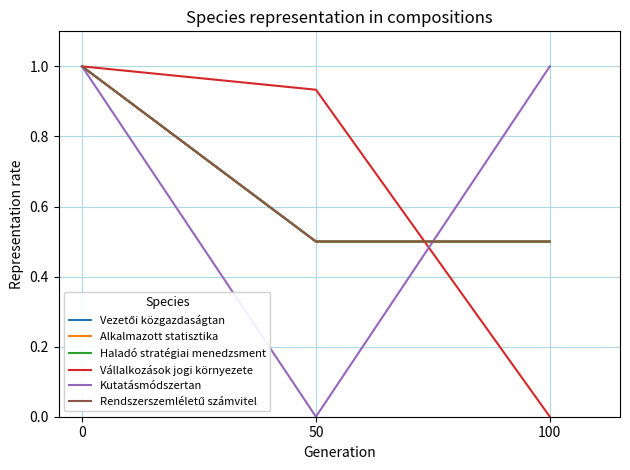

Is this an area chart (filled region under the line)?

No